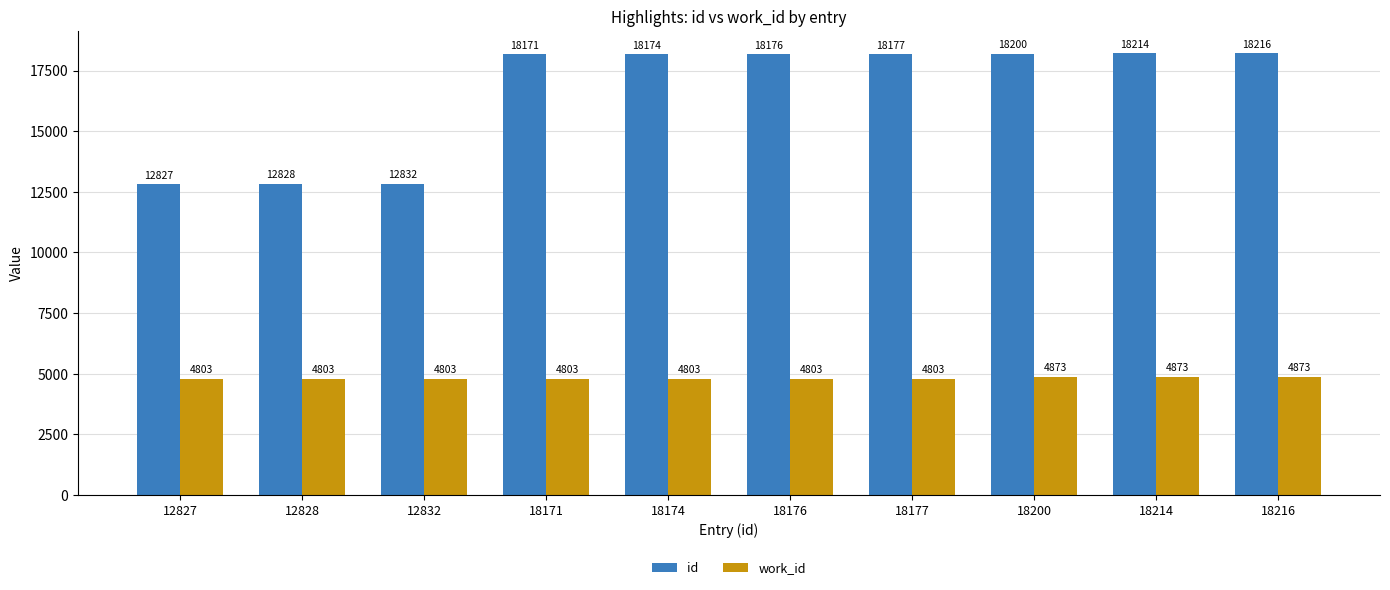

How many bars are there in total?

20